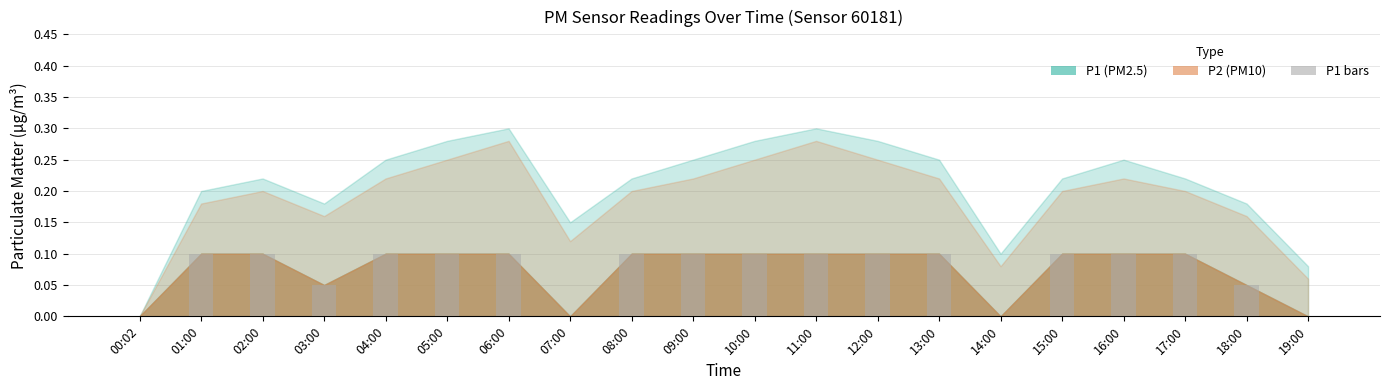

What is the sum of all values?

1.5